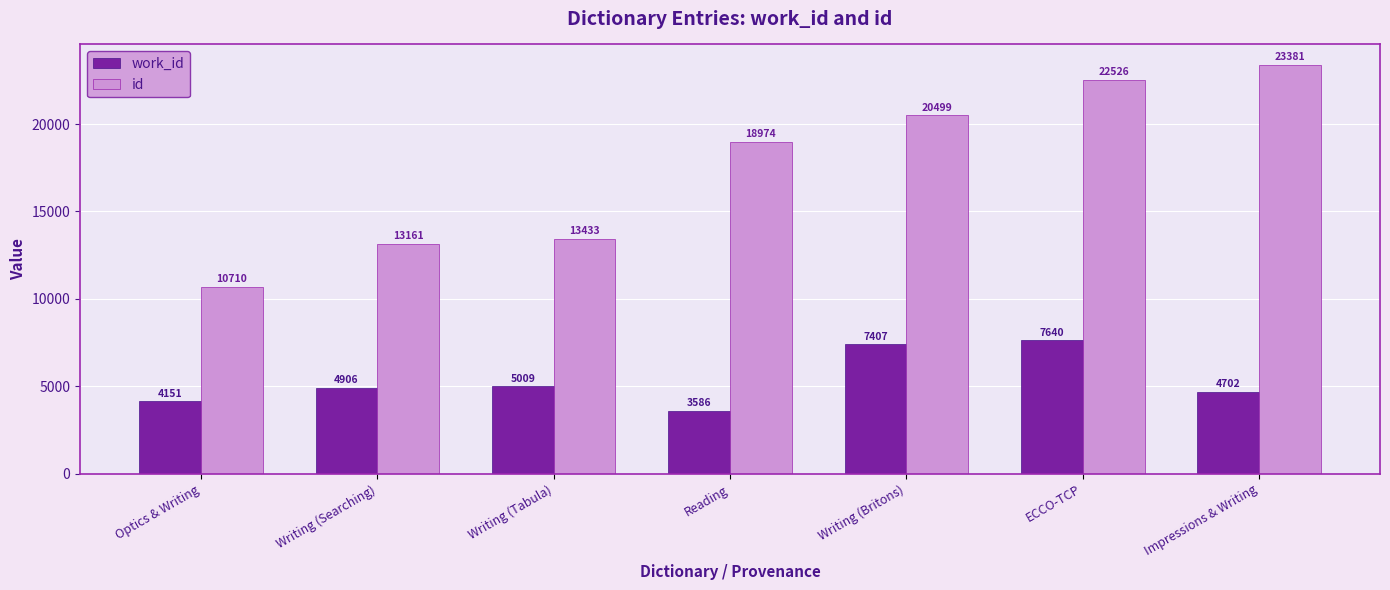

What is the label of the 7th bar from the right?

Optics & Writing